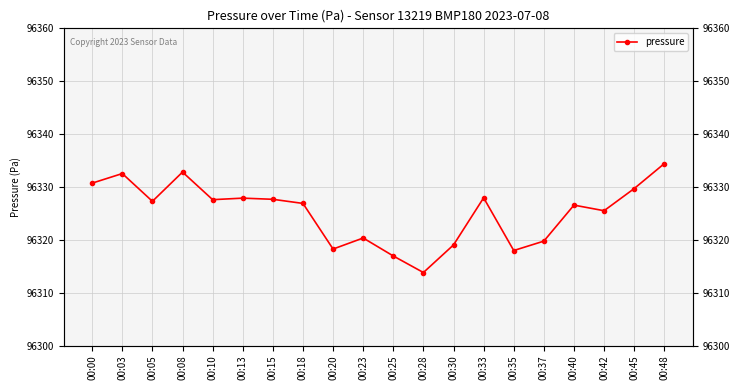

List the labels in order of value, largest first.

00:48, 00:08, 00:03, 00:00, 00:45, 00:33, 00:13, 00:15, 00:10, 00:05, 00:18, 00:40, 00:42, 00:23, 00:37, 00:30, 00:20, 00:35, 00:25, 00:28